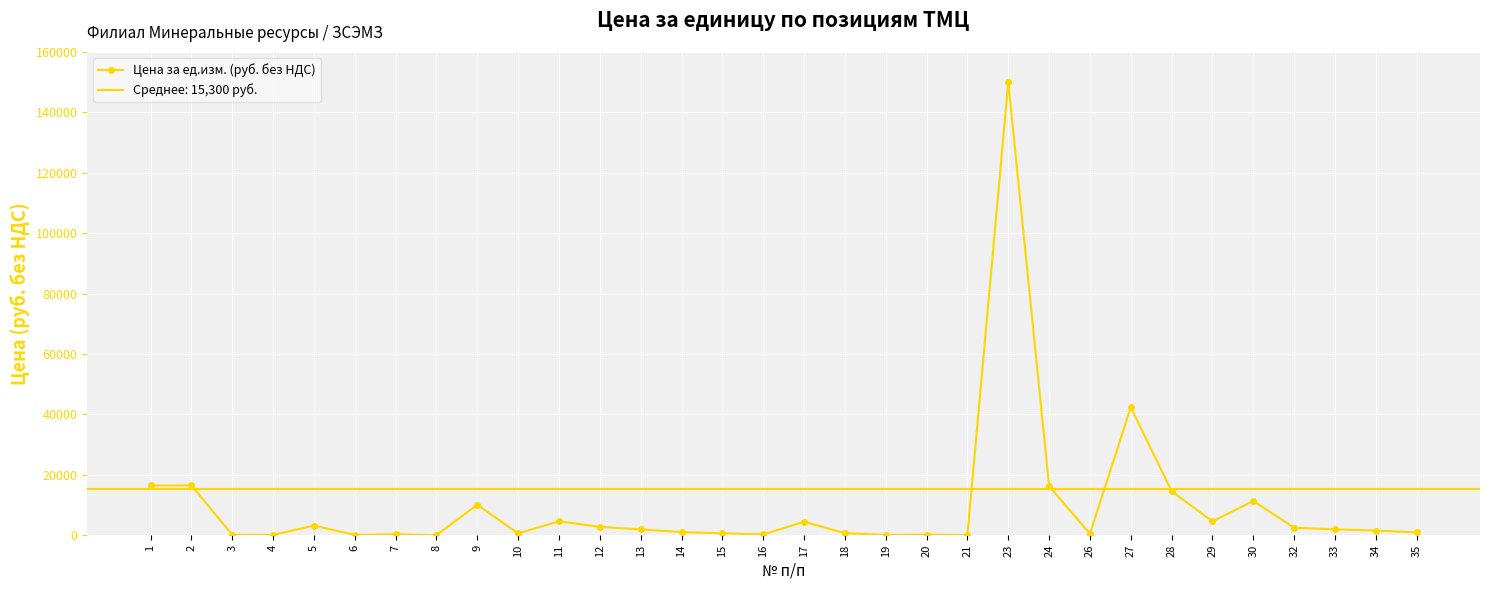

What is the minimum value shown in the chart?

15.4